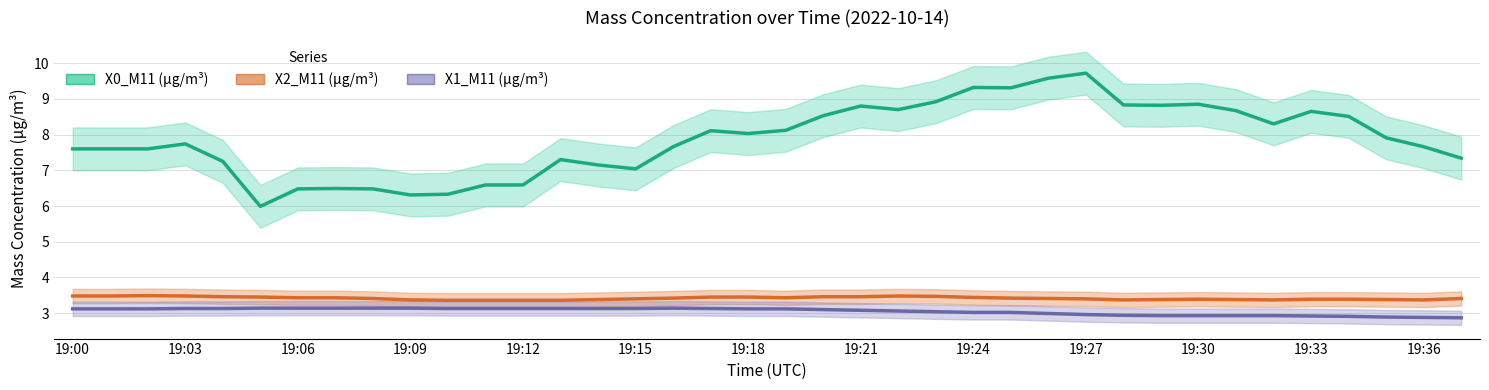

The value of X0_M11 (μg/m³) at 14 is 3.2. True or false?

False